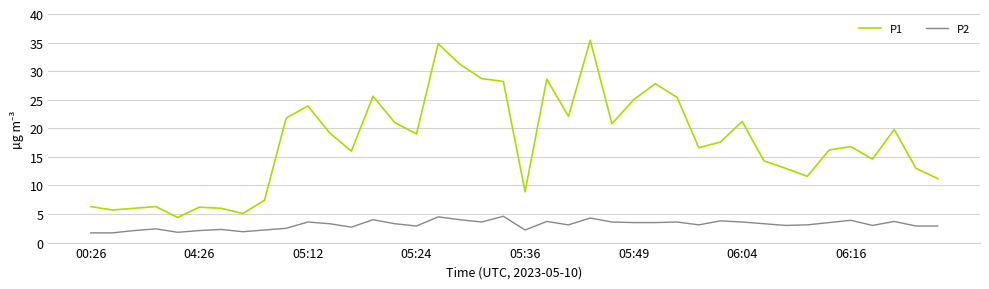

What are all the series names shown in the legend?

P1, P2